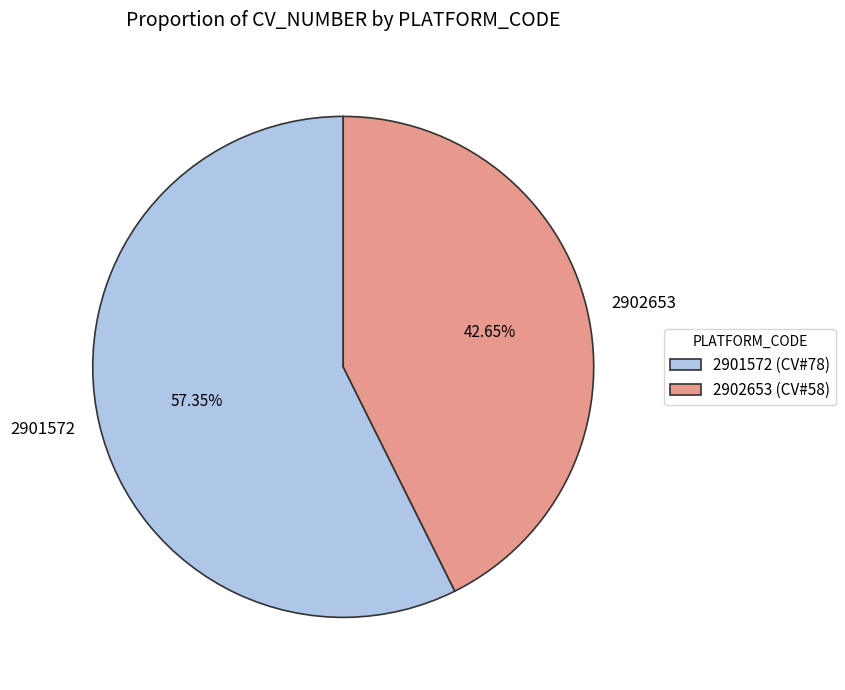

To the nearest percent, what percentage of the pie is 2902653?

43%